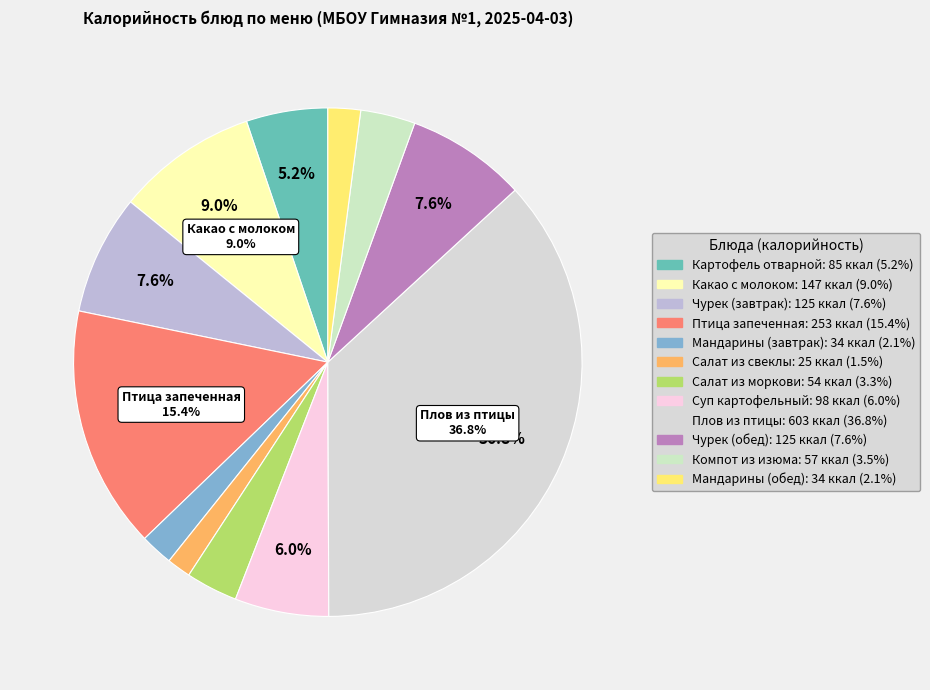

Approximately how many times larger is the value at Салат из свеклы compared to Чурек (обед)?

0.2